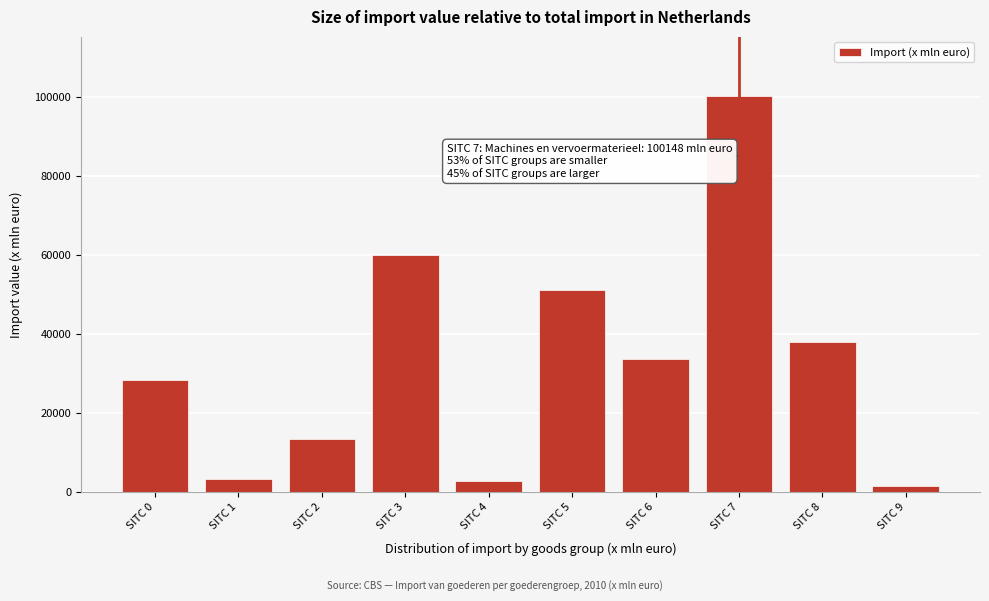

Reading left to right, list all the values displayed in this chart.

SITC 0=28324	SITC 1=3326	SITC 2=13344	SITC 3=60048	SITC 4=2686	SITC 5=51036	SITC 6=33618	SITC 7=100148	SITC 8=37823	SITC 9=1561